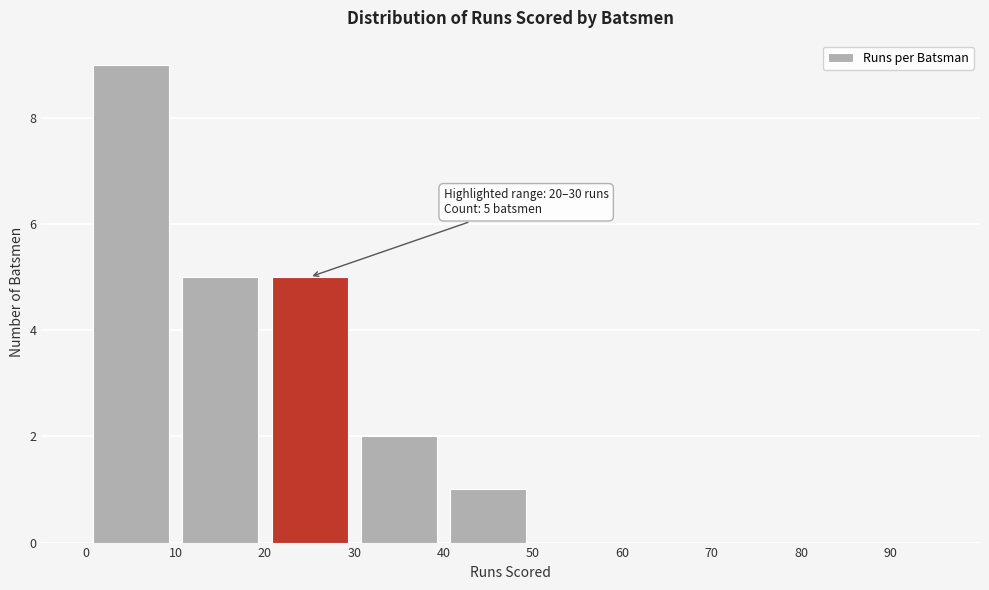

Which range on the x-axis has the tallest bar?

0 to 10